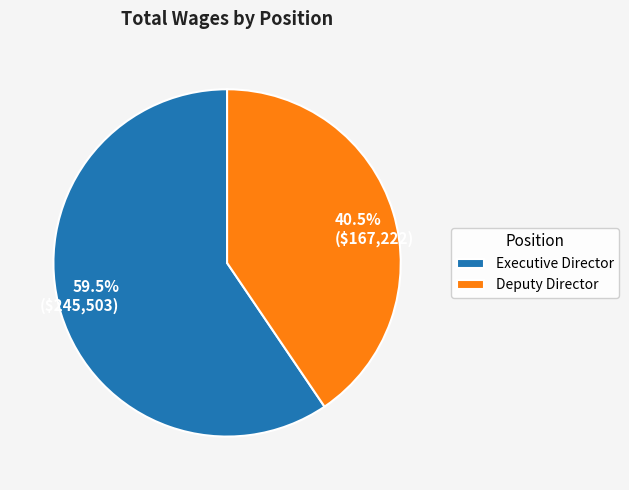

Between Deputy Director and Executive Director, which is larger?

Executive Director